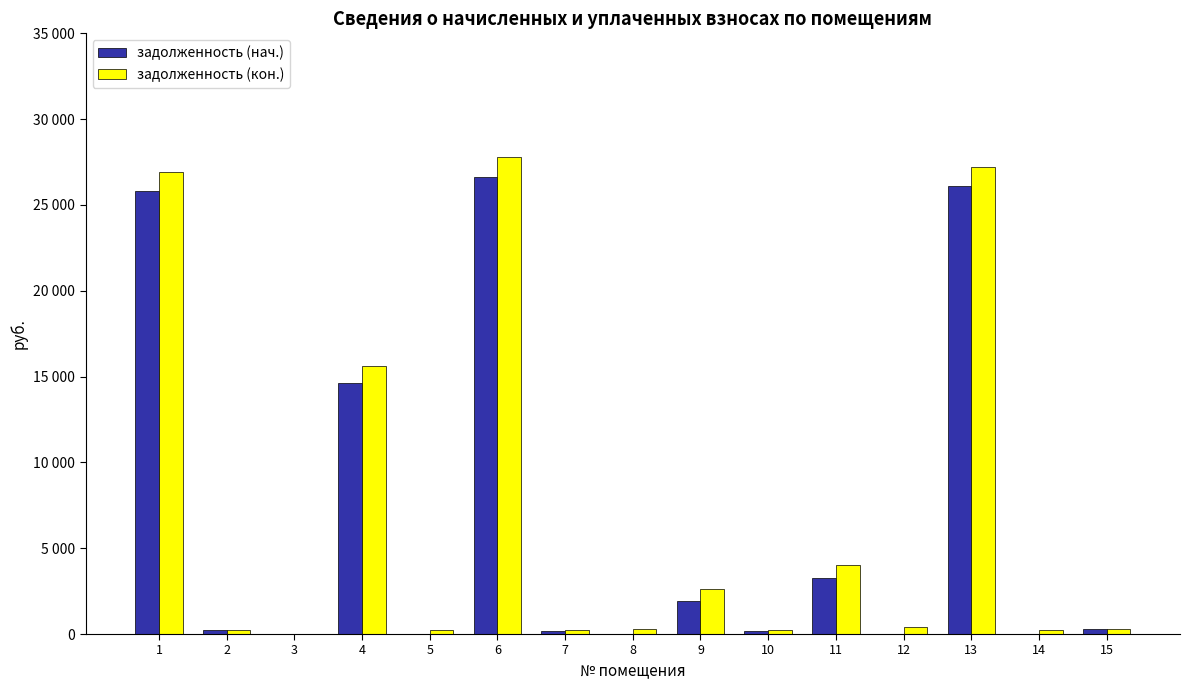

Read the задолженность (кон.) value at 8.

302.0